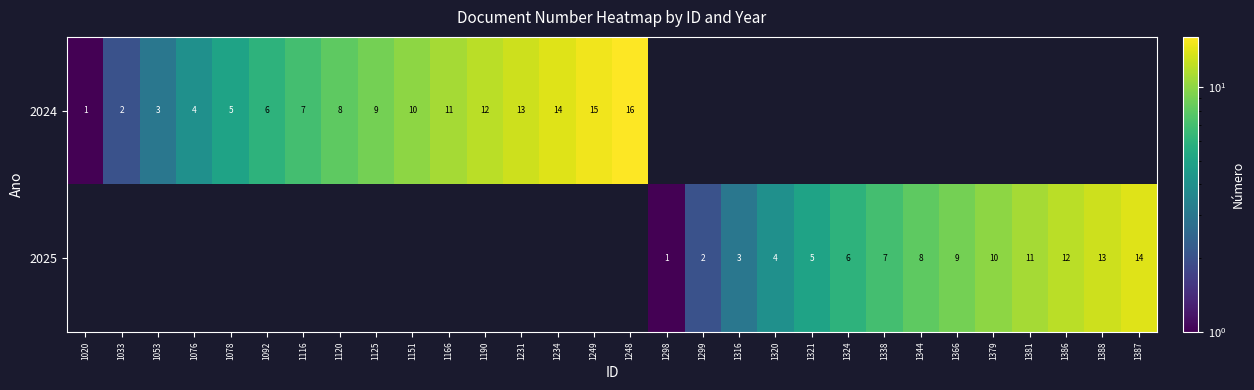

The value of 2024 at 1078 is 5. True or false?

True